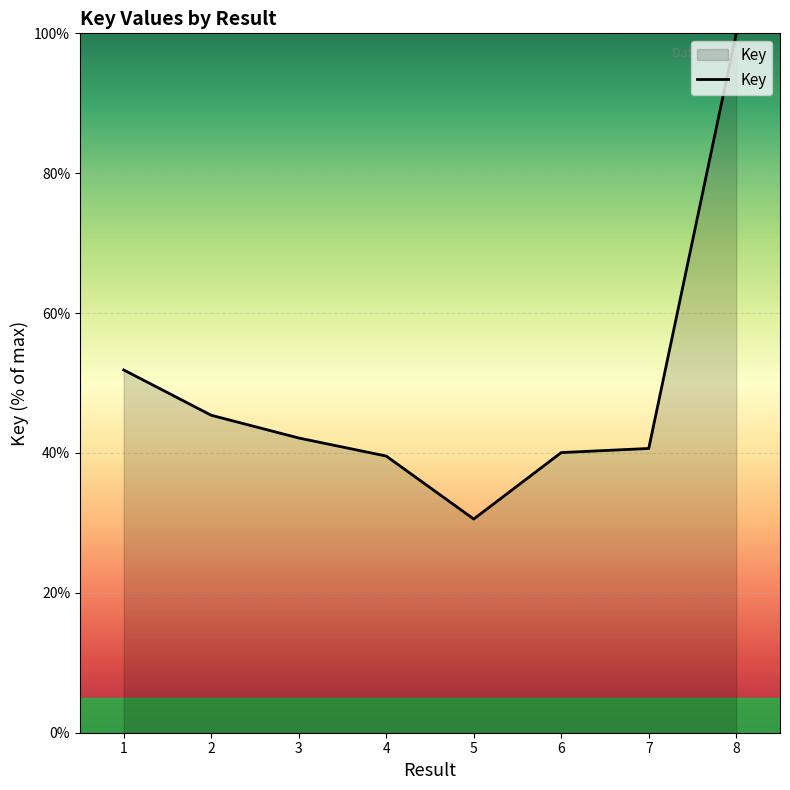

What is the smallest value displayed?

30.6